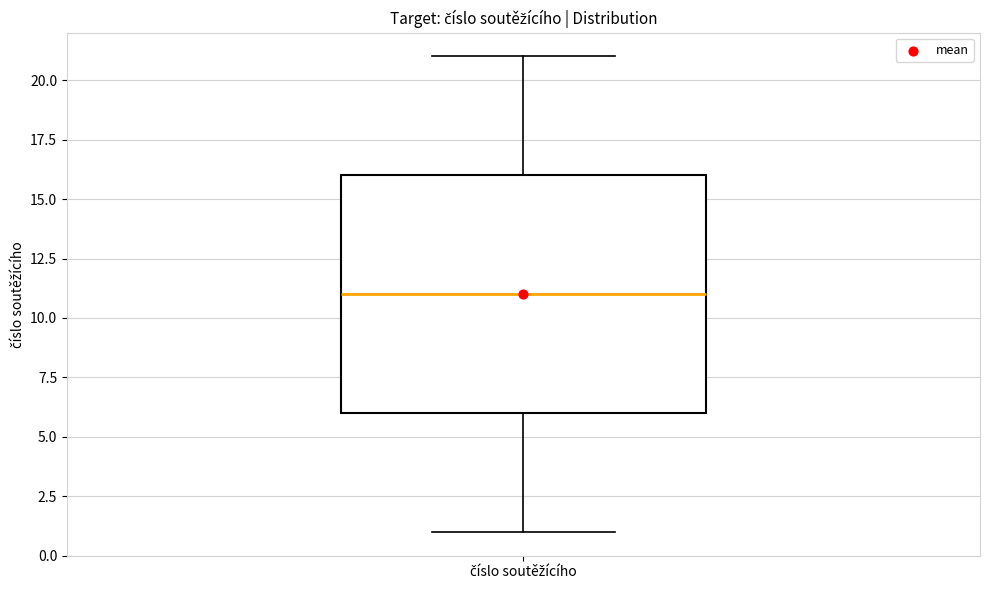

Where is the lower edge of the box for číslo soutěžícího on the y-axis? The values are not printed on the chart, so give them approximately, as read against the axis.

6